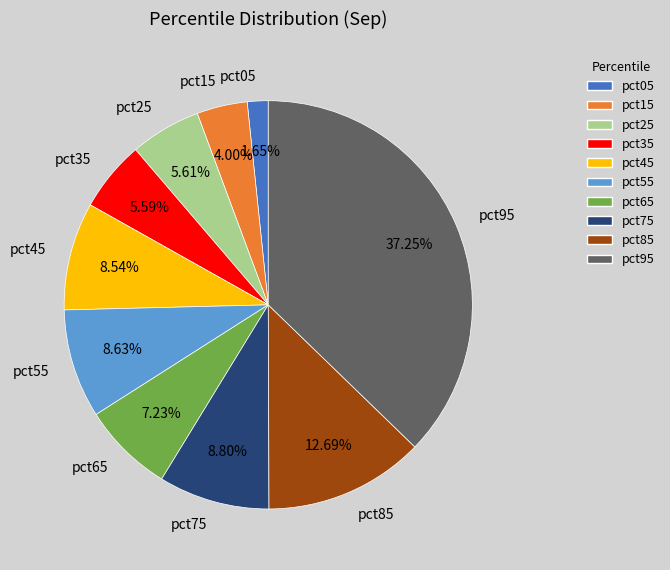

Do pct25 and pct85 together represent more than half of the pie?

No